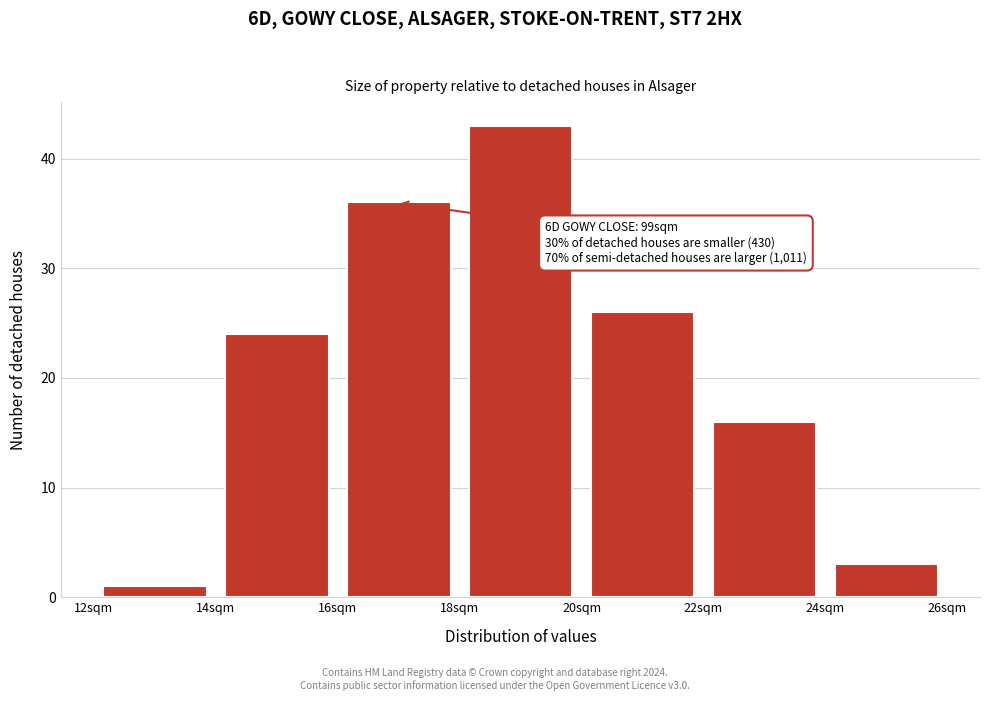

Over which range of the x-axis is the bar tallest?

18 to 20